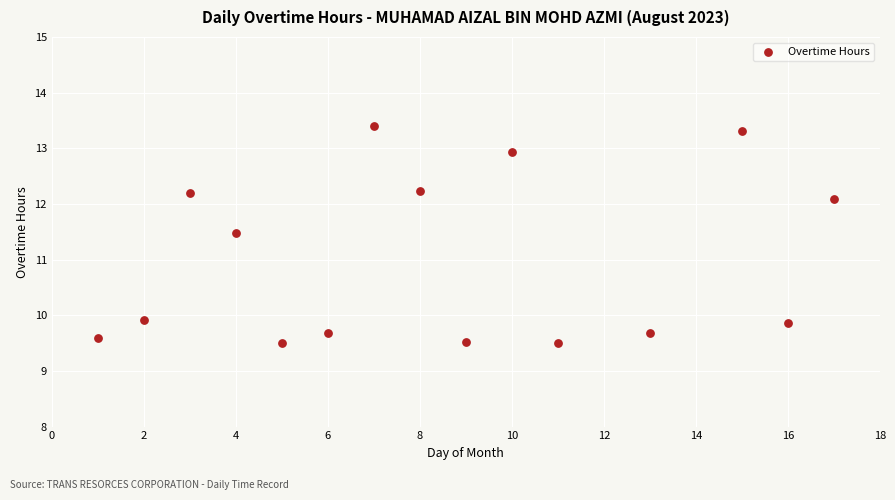

What is the range of Y values (max minus min)?

3.9